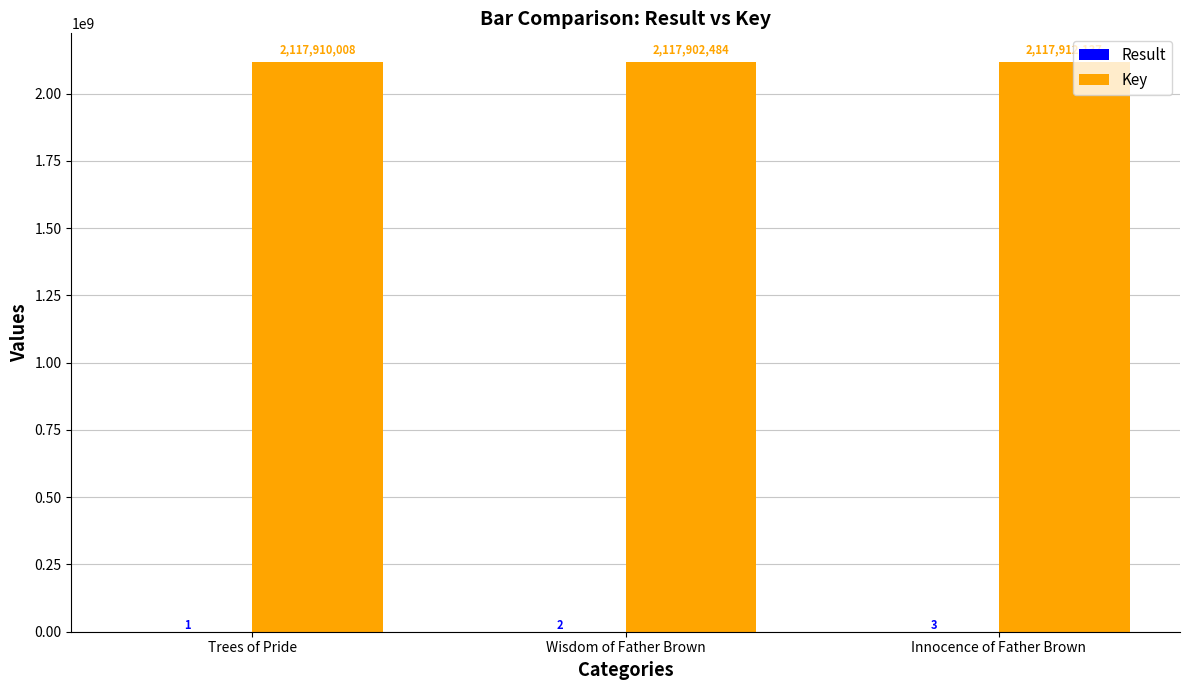

What is the greatest value displayed?

2117912137